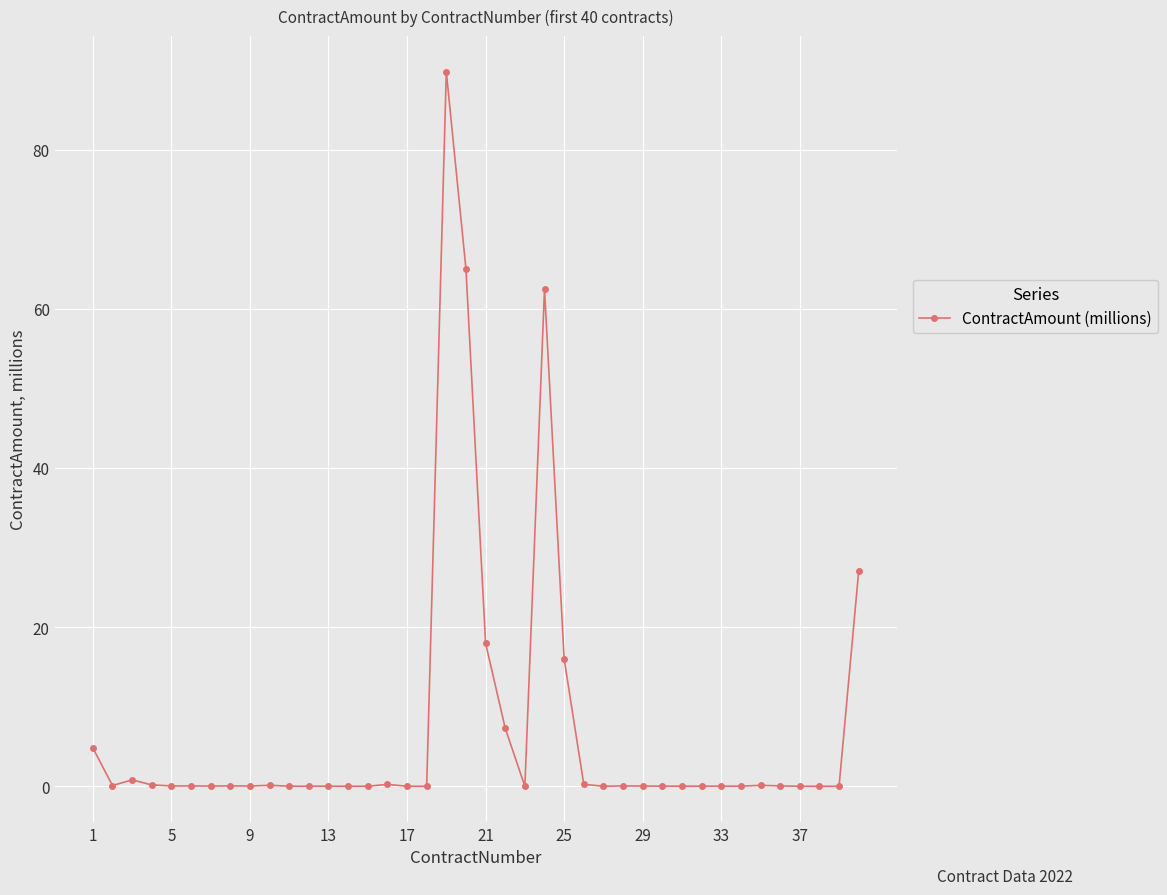

What is the maximum value shown in the chart?

89.8